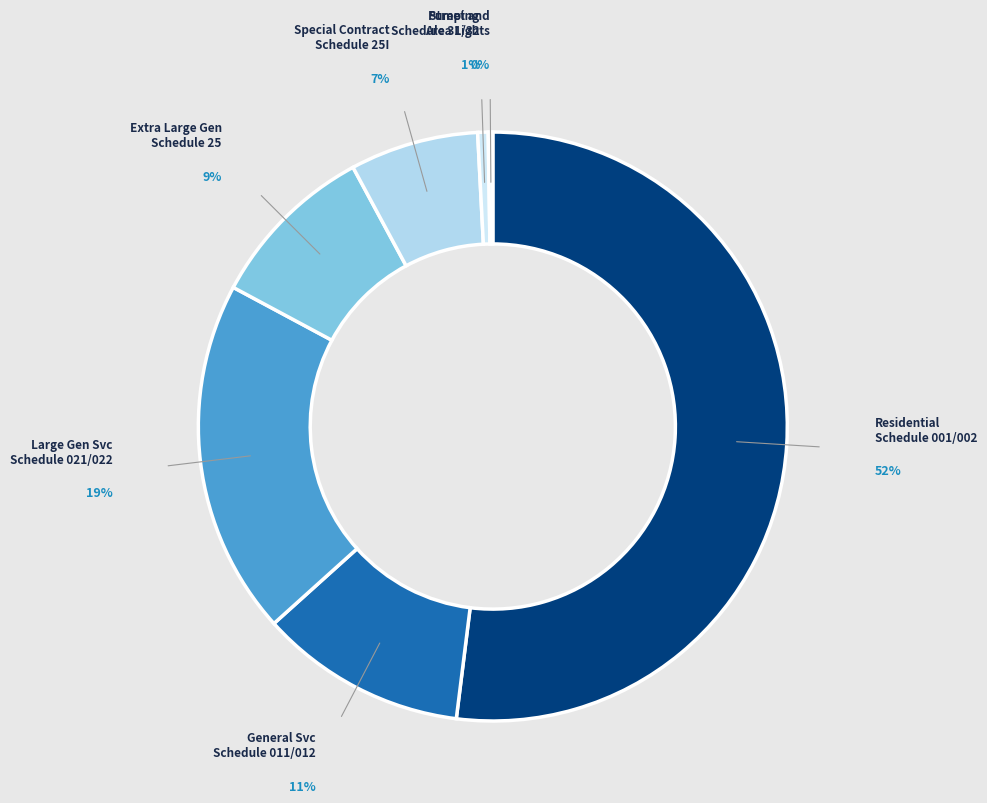

Does Large Gen Svc Schedule 021/022 represent more than half of the total?

No